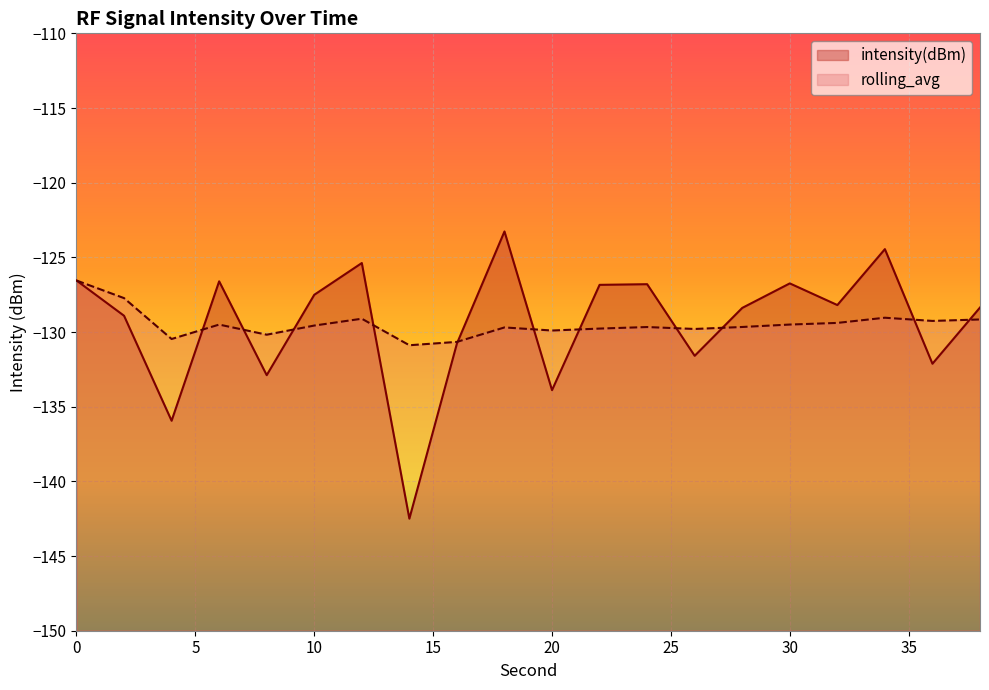

What are all the series names shown in the legend?

intensity(dBm), rolling_avg